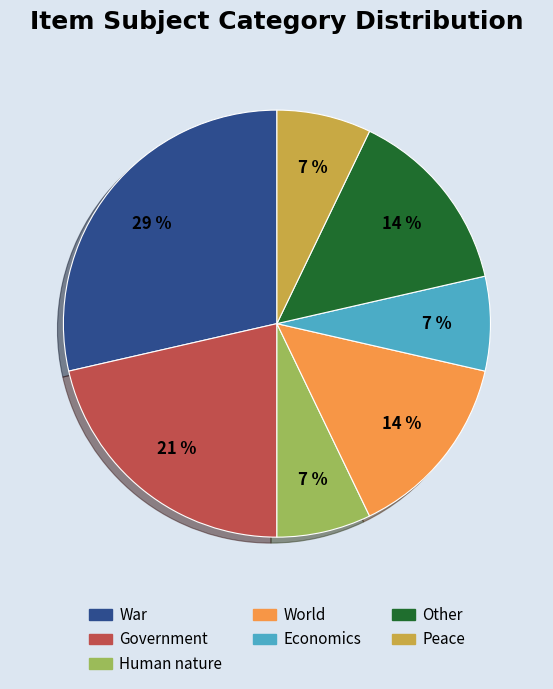

To the nearest percent, what is the average slice percentage?

14%